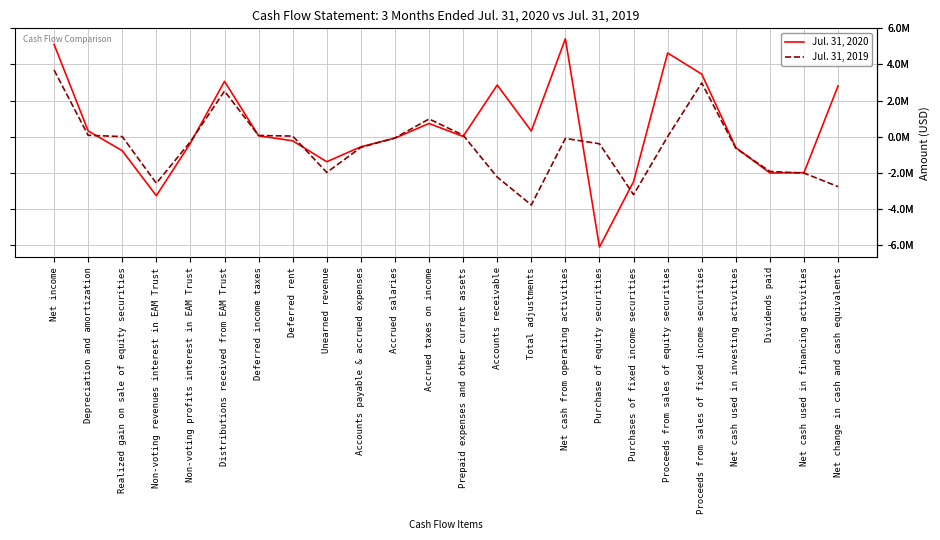

After their last crossing, which series has the higher values: Jul. 31, 2019 or Jul. 31, 2020?

Jul. 31, 2020